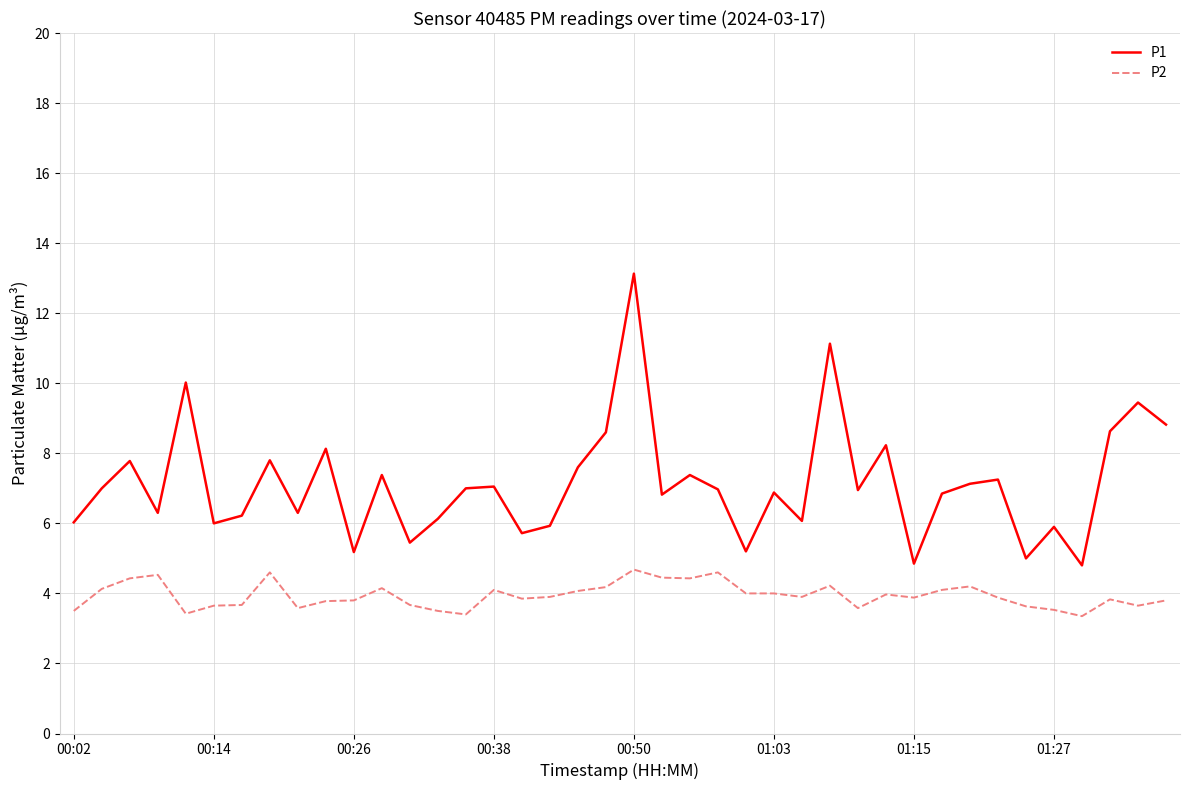

What is the sum of all P2 values?

157.6